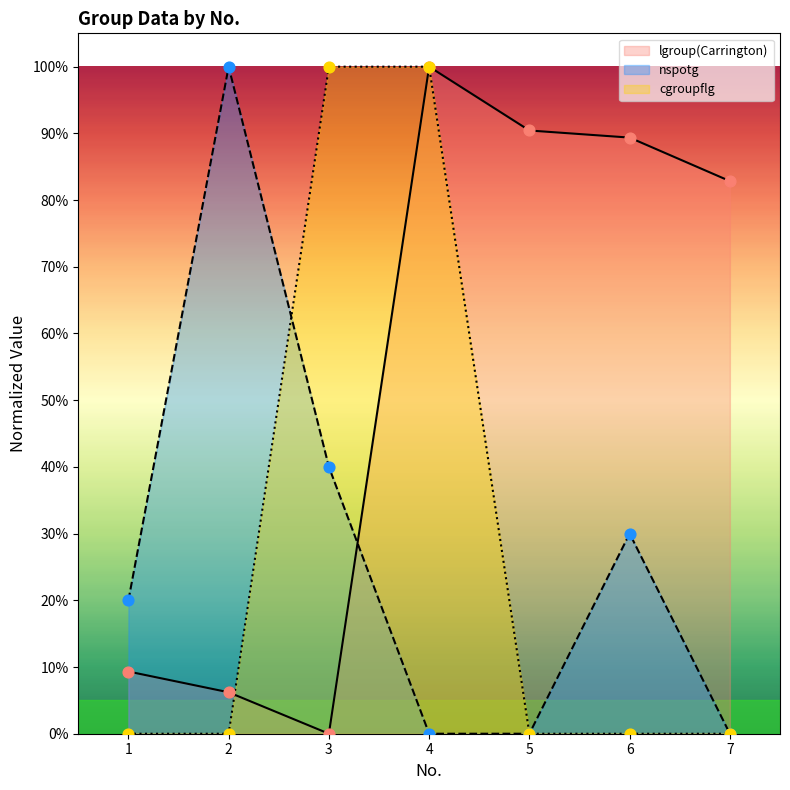

At how many categories does at least one series exceed 0?

7